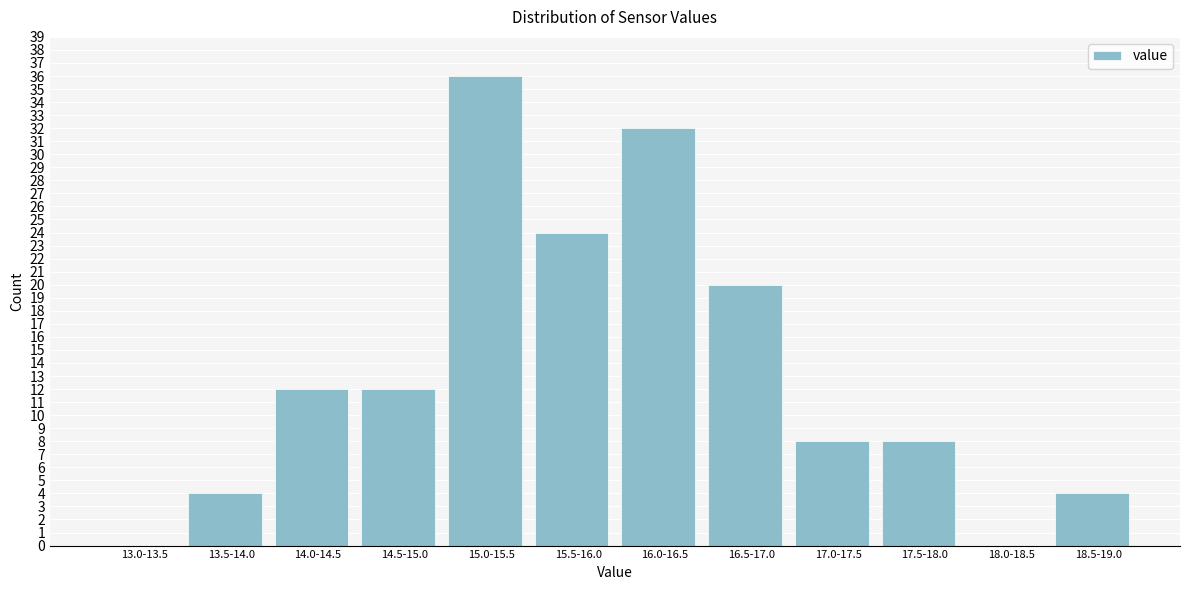

Reading left to right, transcribe all the data shown in this chart.

13.0-13.5=0	13.5-14.0=4	14.0-14.5=12	14.5-15.0=12	15.0-15.5=36	15.5-16.0=24	16.0-16.5=32	16.5-17.0=20	17.0-17.5=8	17.5-18.0=8	18.0-18.5=0	18.5-19.0=4